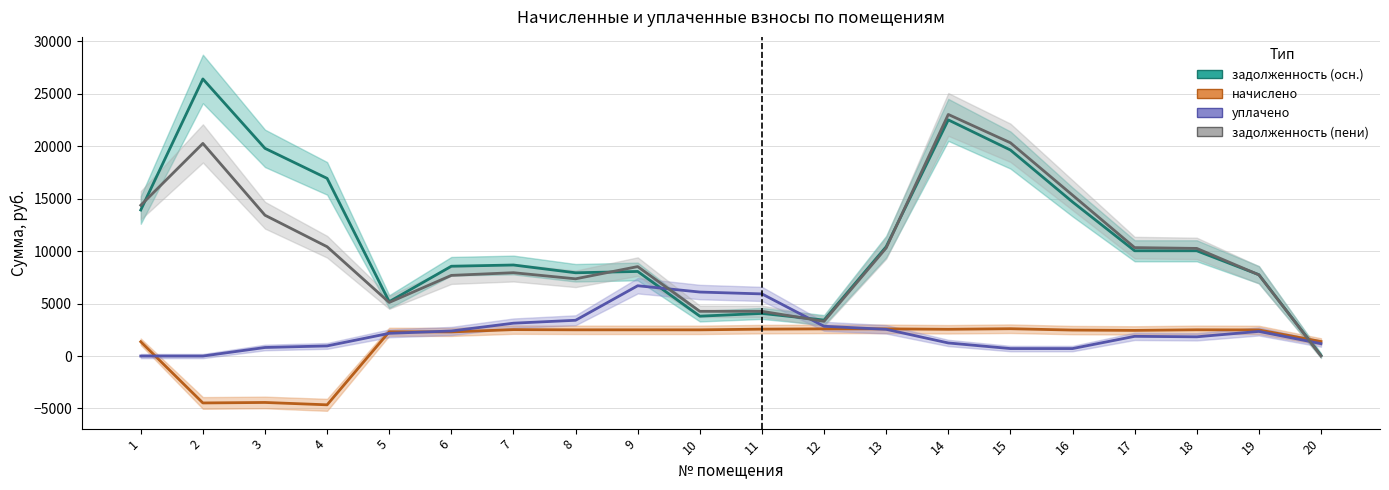

What is the sum of all задолженность (пени) values?

211194.2